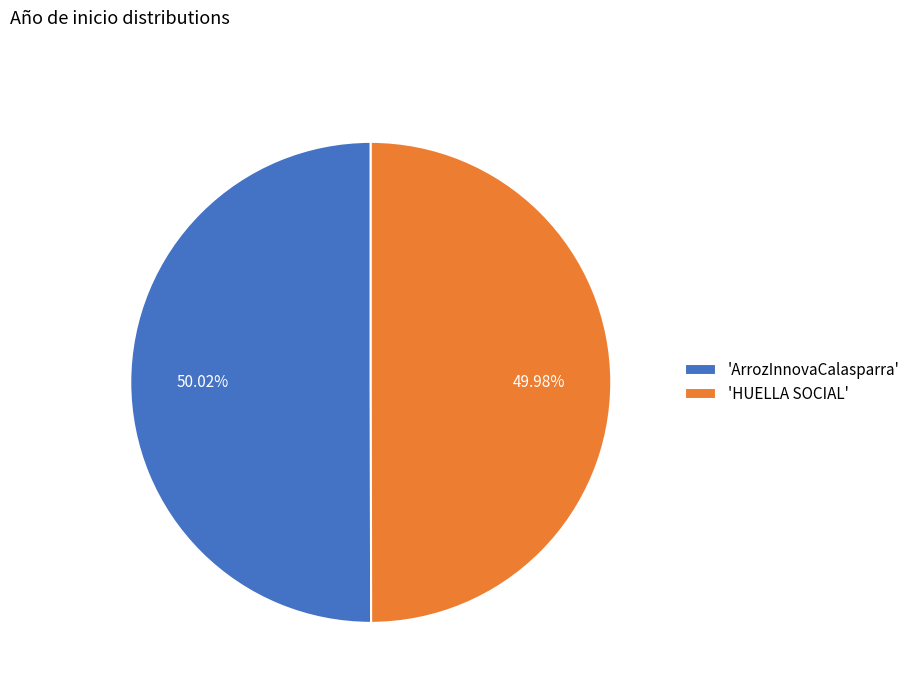

To the nearest percent, what is the average slice percentage?

50%